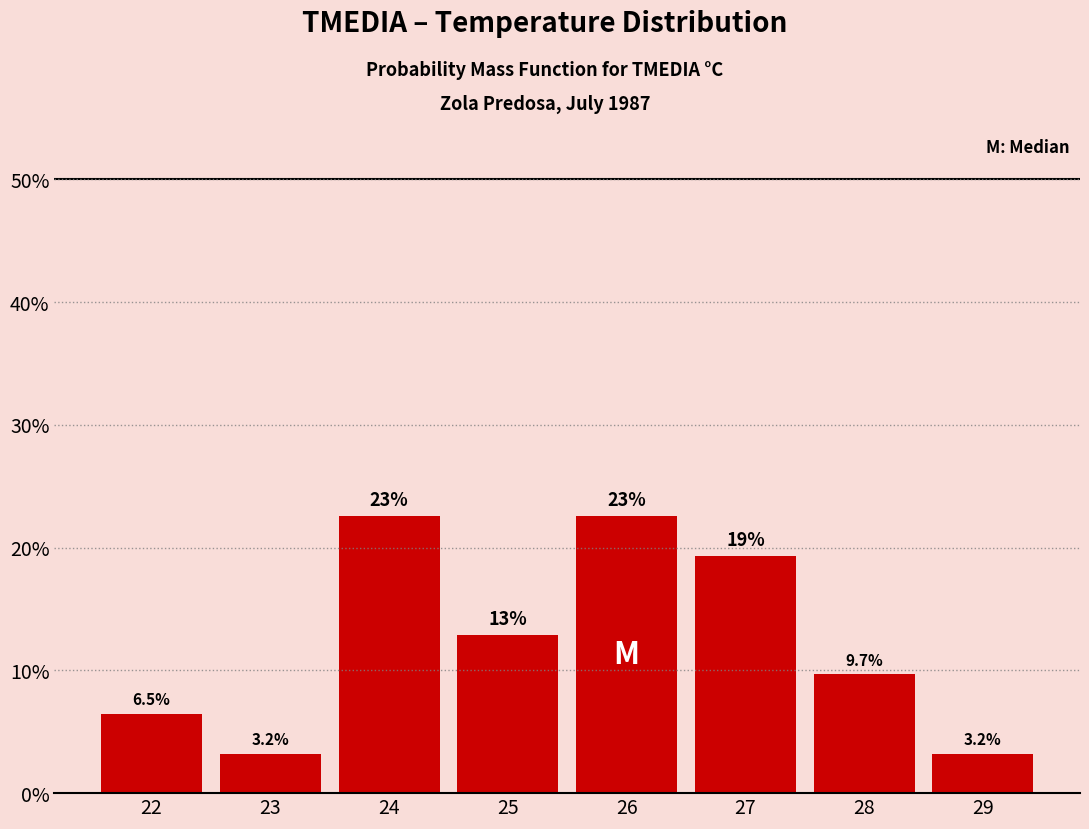

Reading left to right, transcribe all the data shown in this chart.

6.5	3.2	22.6	12.9	22.6	19.4	9.7	3.2